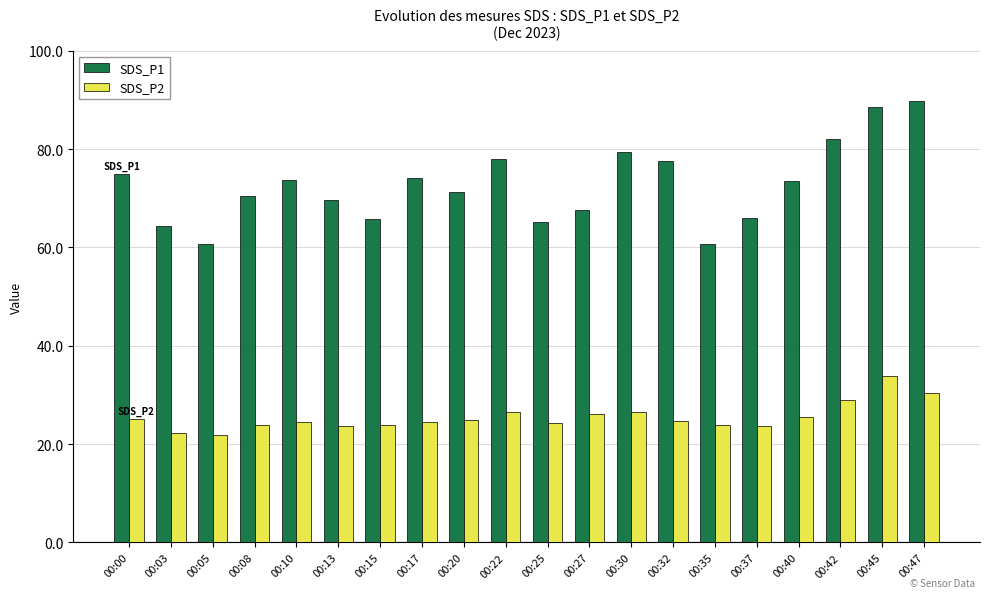

What is the total value across all series at 00:00?

100.1